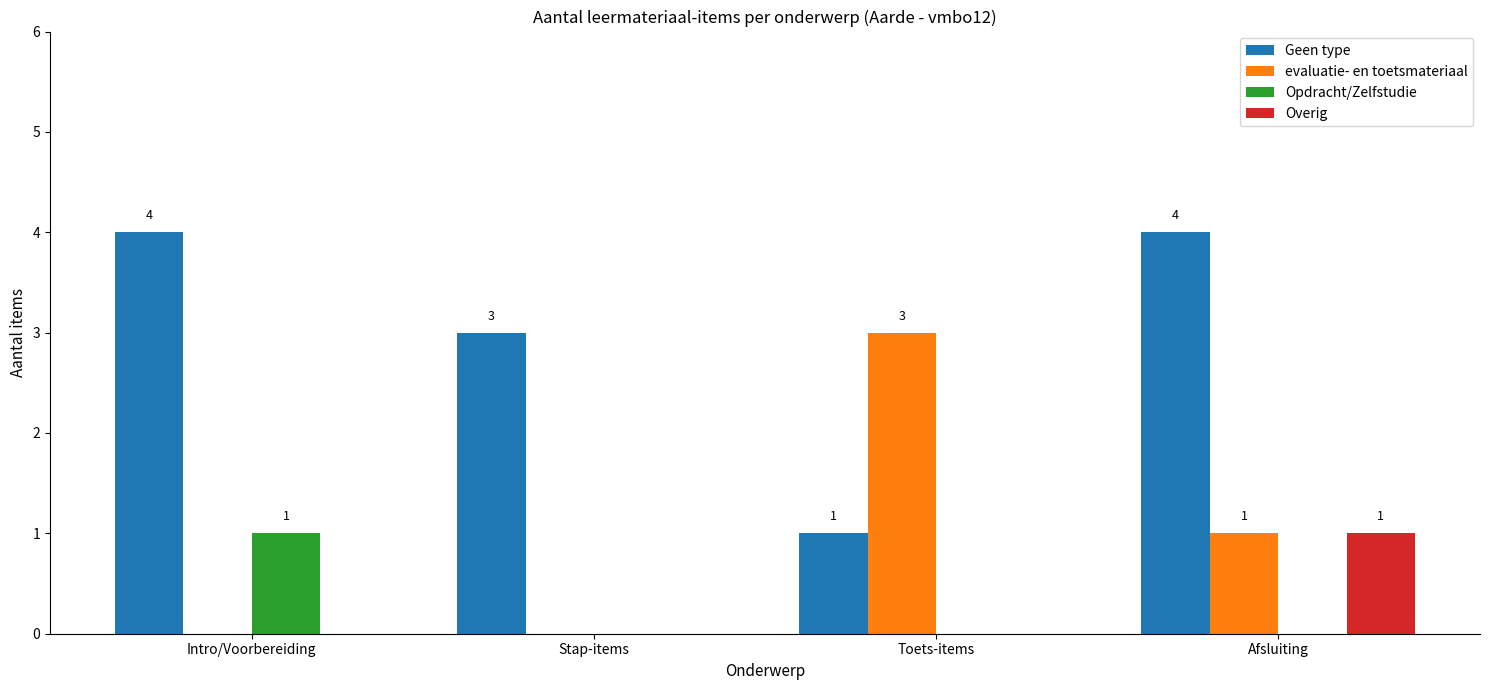

How many series are shown in this chart?

4